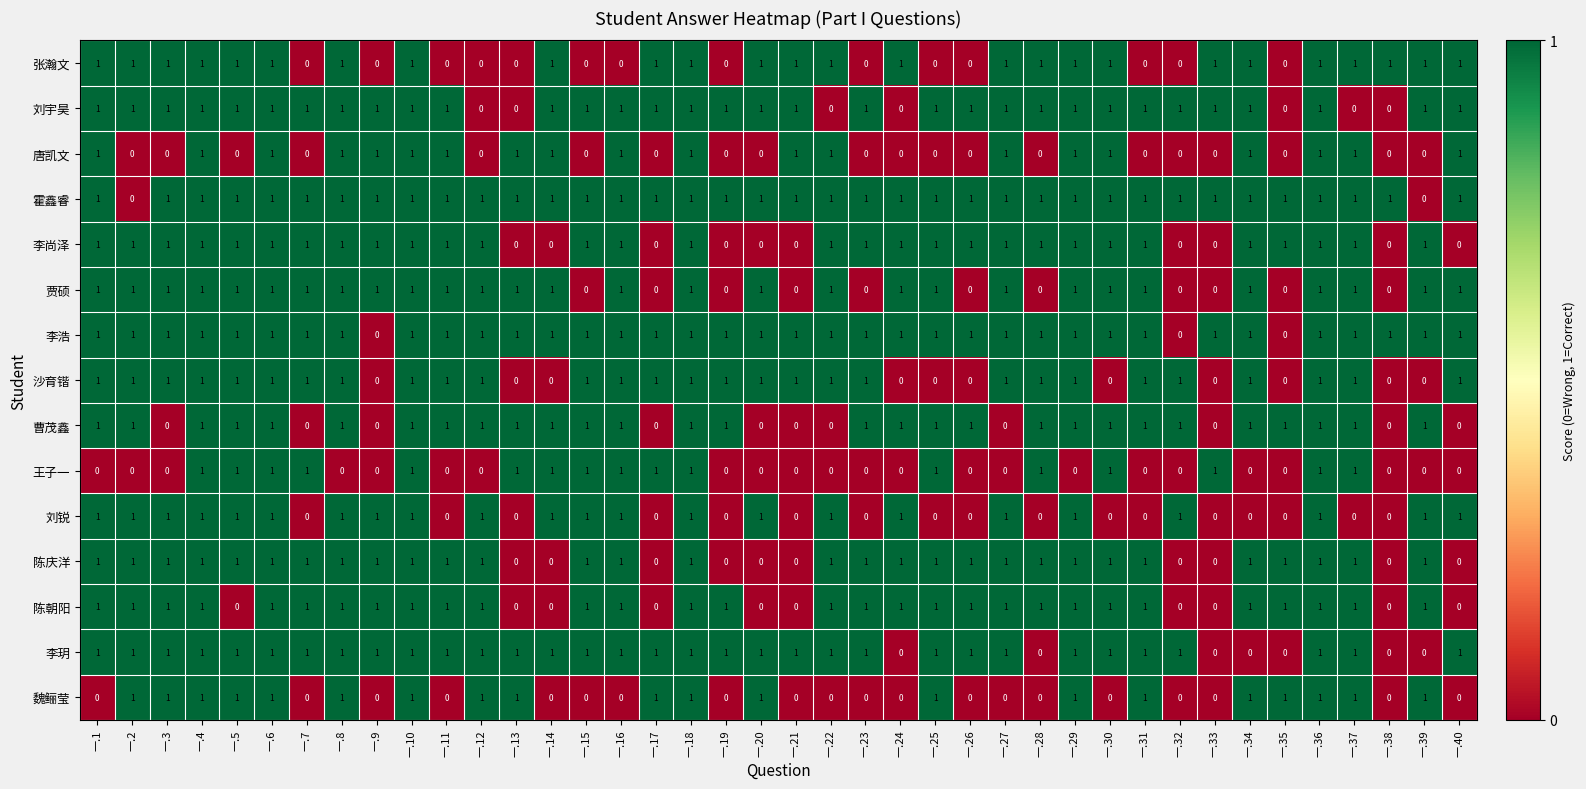

Is it true that 魏鲡莹 equals -1 at 一.23?

False